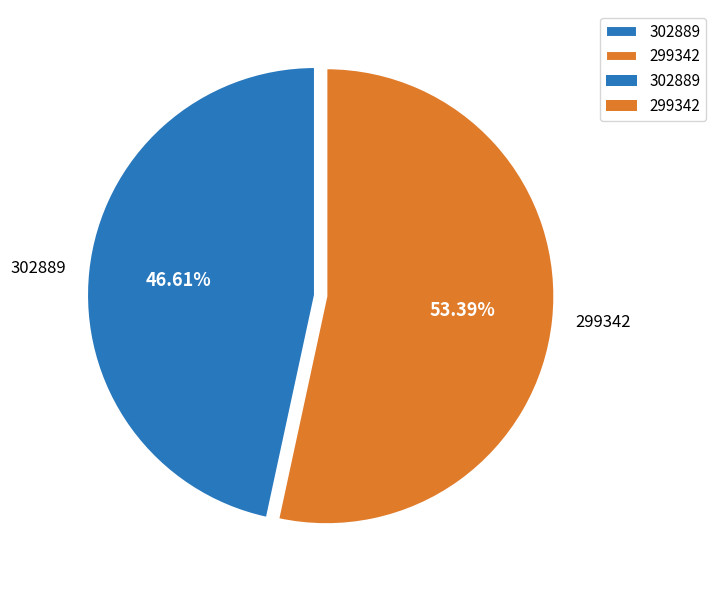

Is there any slice that represents more than half of the pie?

Yes